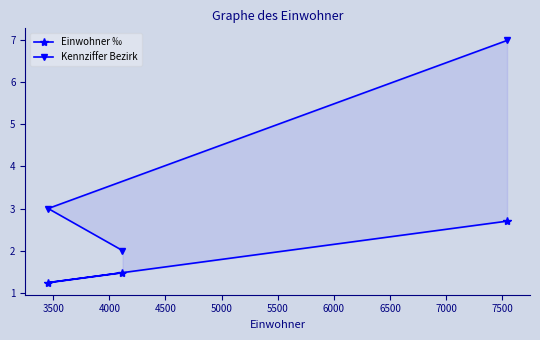

What is the difference between the maximum and second lowest values in the Einwohner ‰ series?

1.2